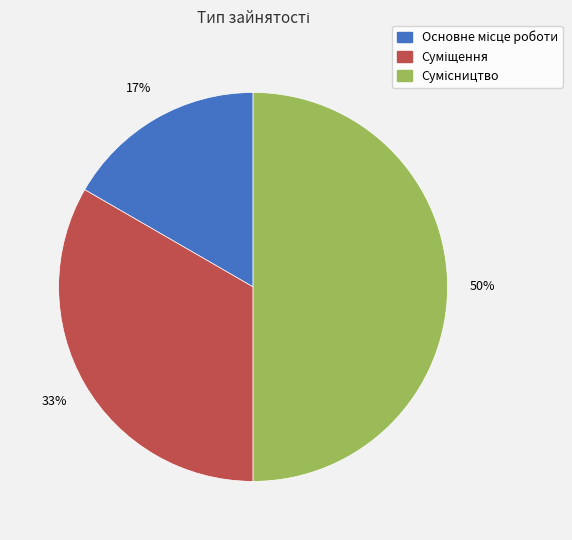

To the nearest percent, what is the difference between the largest and smallest slice percentages?

33%